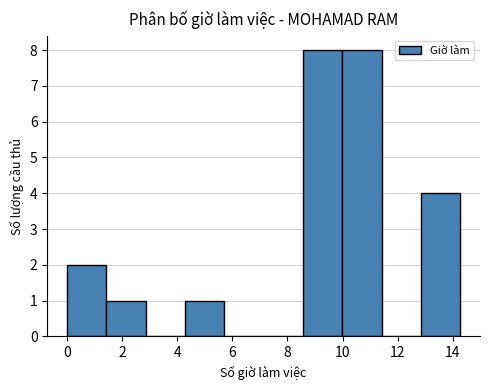

How tall is the bar that spans 4.2 to 5.8 on the x-axis? Neither the bar edges nor the heights are printed on the chart, so give them approximately, as read against the axes.

1